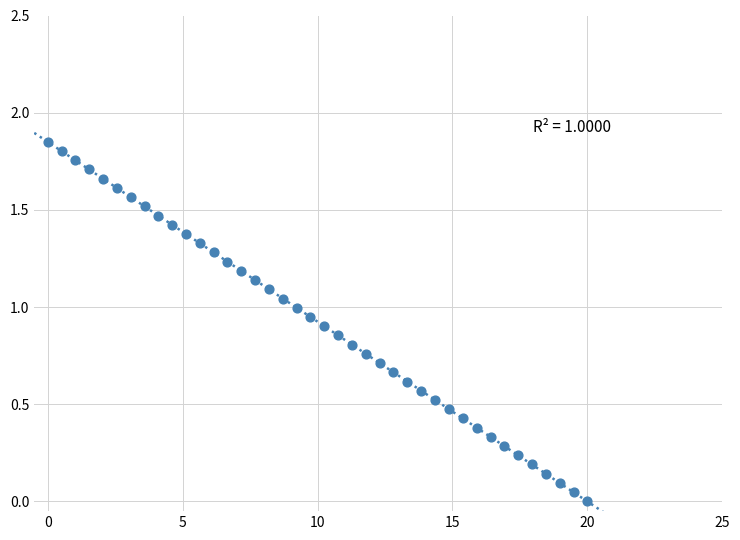

What is the range of X values (max minus min)?

20.0